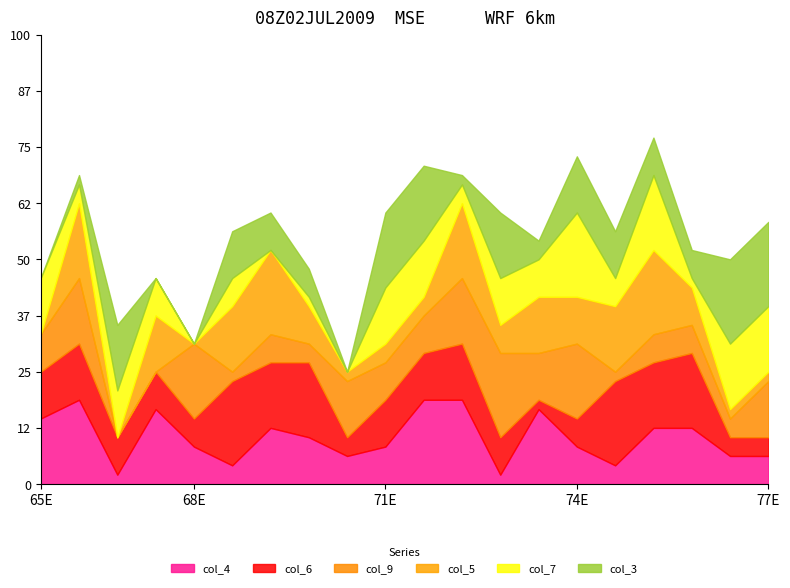

How many series are shown in this chart?

6